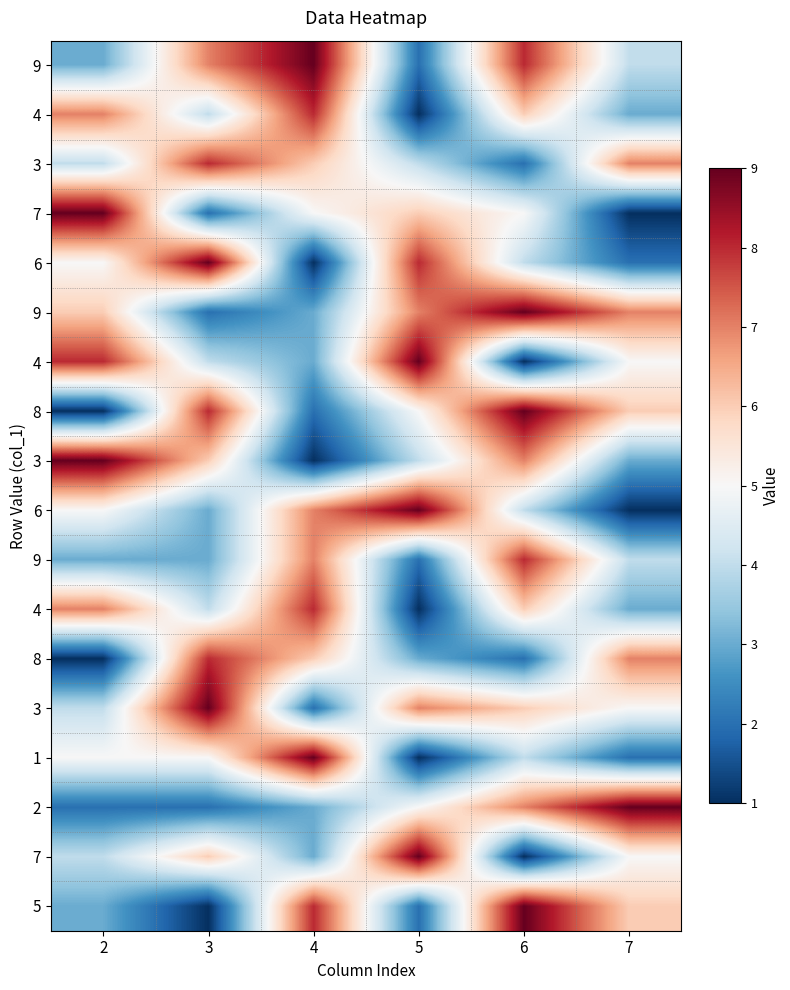

Count the number of categories in the chart.

6